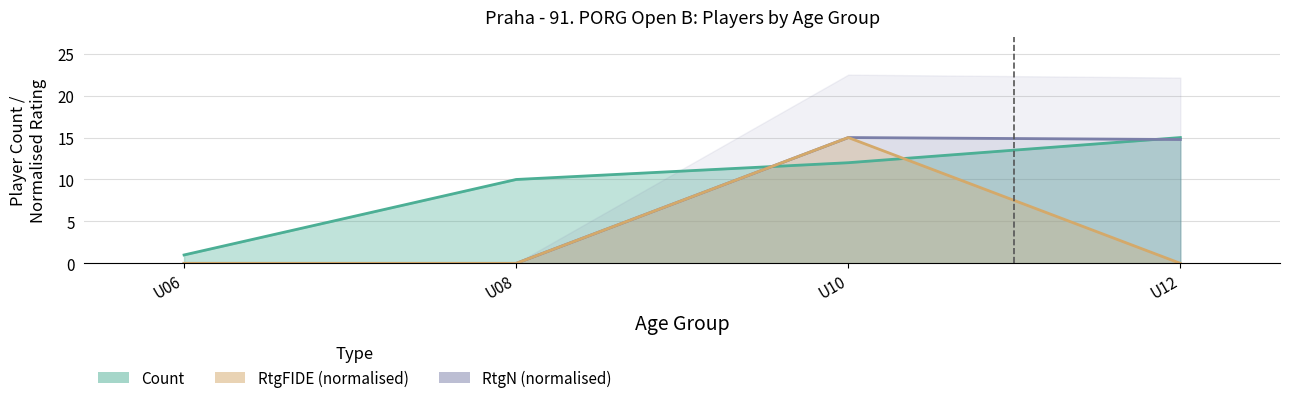

Where is RtgFIDE nearest to the value 7?

U06